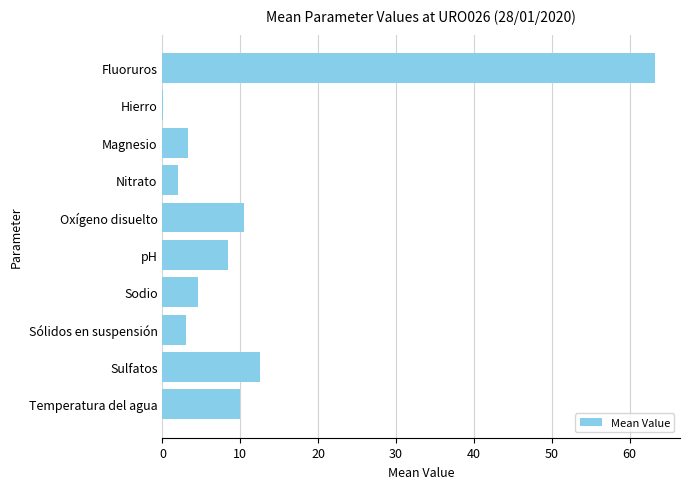

At which category does the chart reach its peak across all series?

Fluoruros